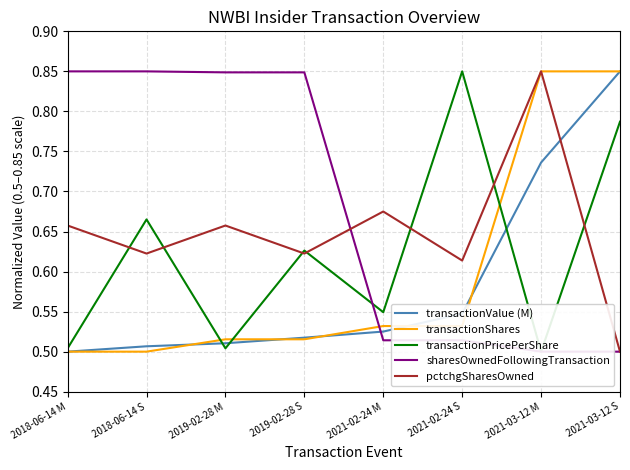

Where do sharesOwnedFollowingTransaction and pctchgSharesOwned first cross each other?

2019-02-28 S and 2021-02-24 M